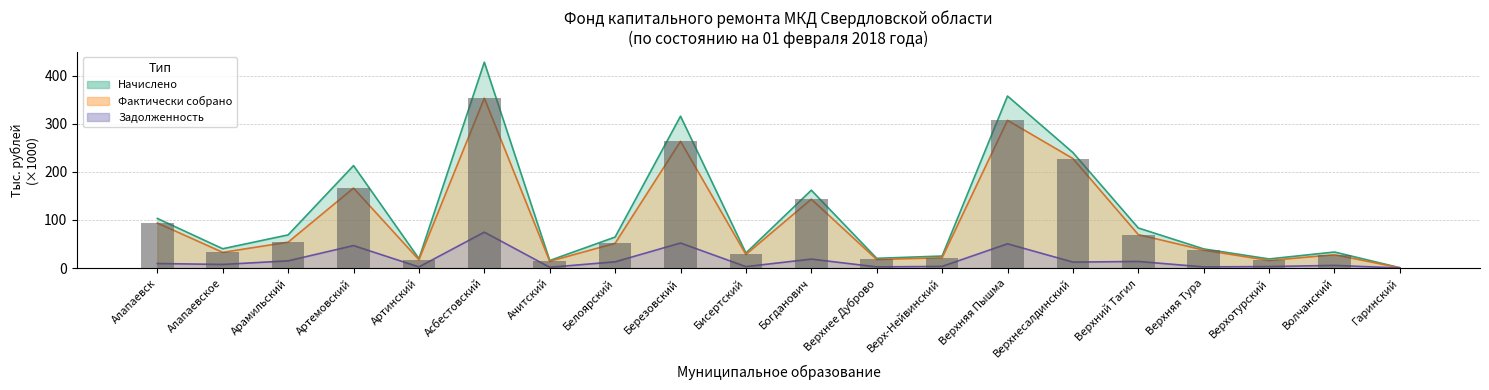

At which label does Фактически собрано first exceed 51?

Алапаевск